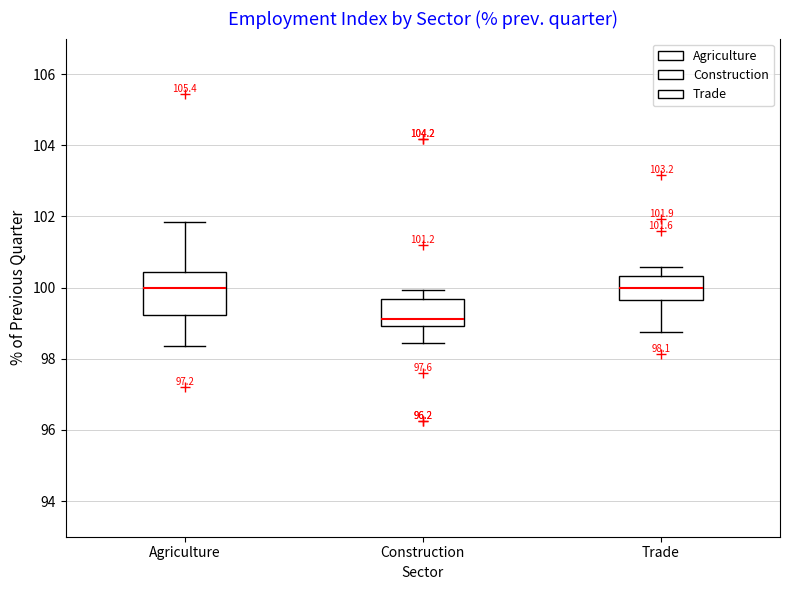

Which box is the tallest, from its lower edge to its upper edge?

Agriculture